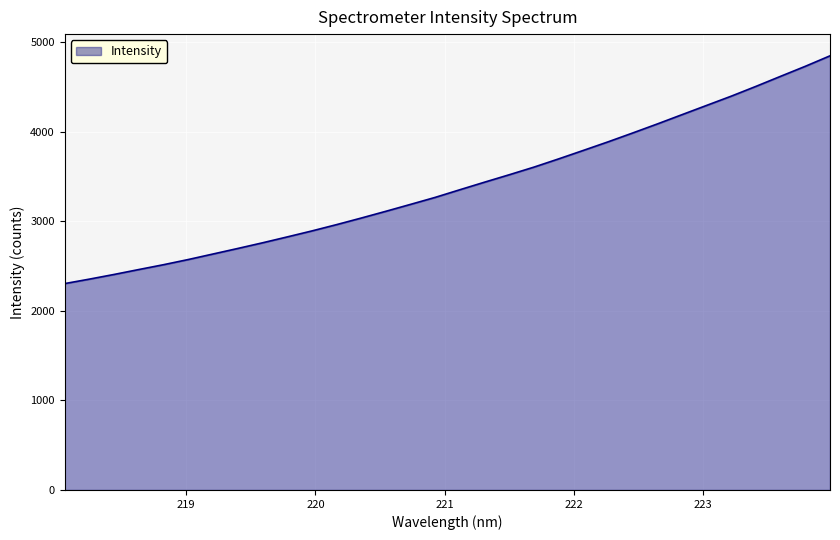

What is the greatest value displayed?

4848.8